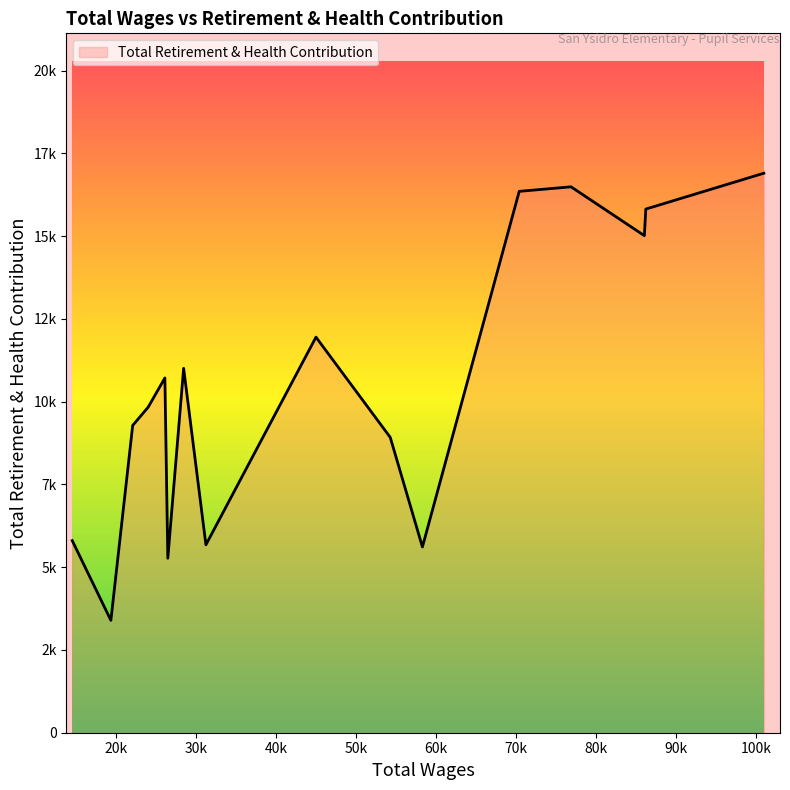

Does the chart have visible grid lines?

No